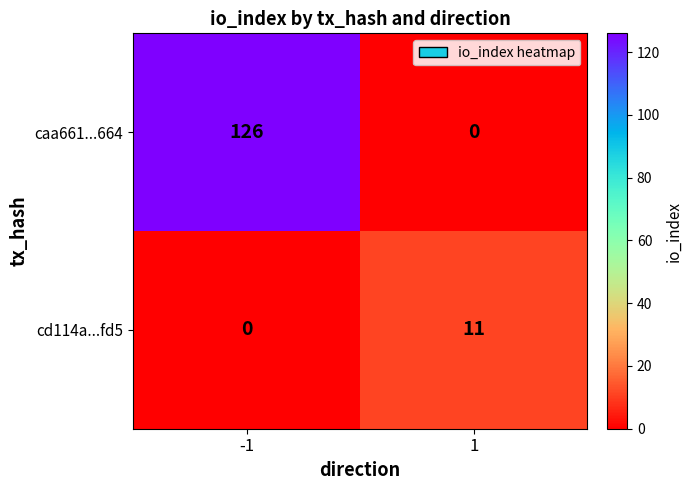

How many values in cd114a...fd5 are above zero?

1